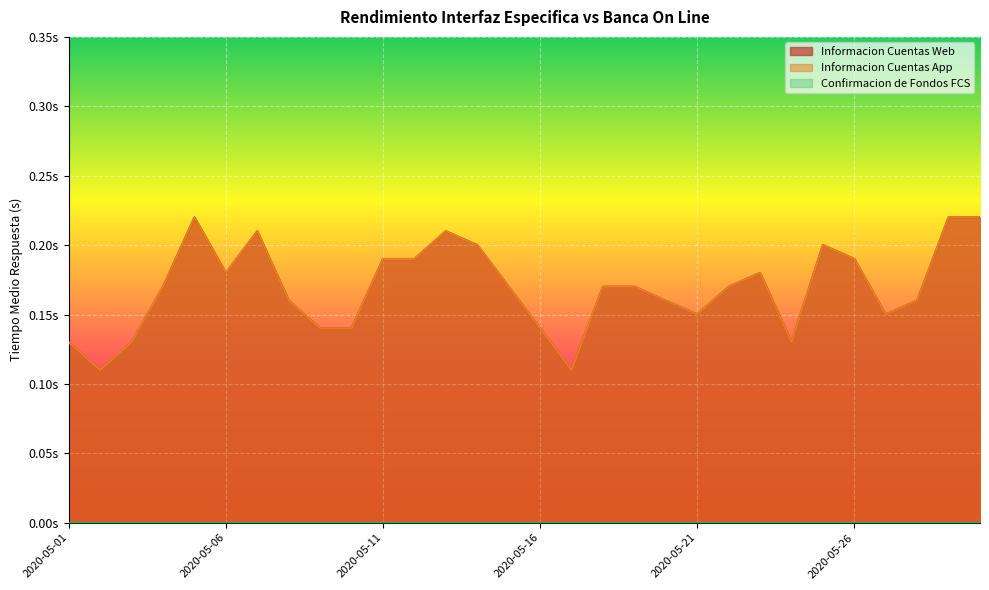

Which series changed the most between 2020-05-17 and 2020-05-23?

Informacion Cuentas Web